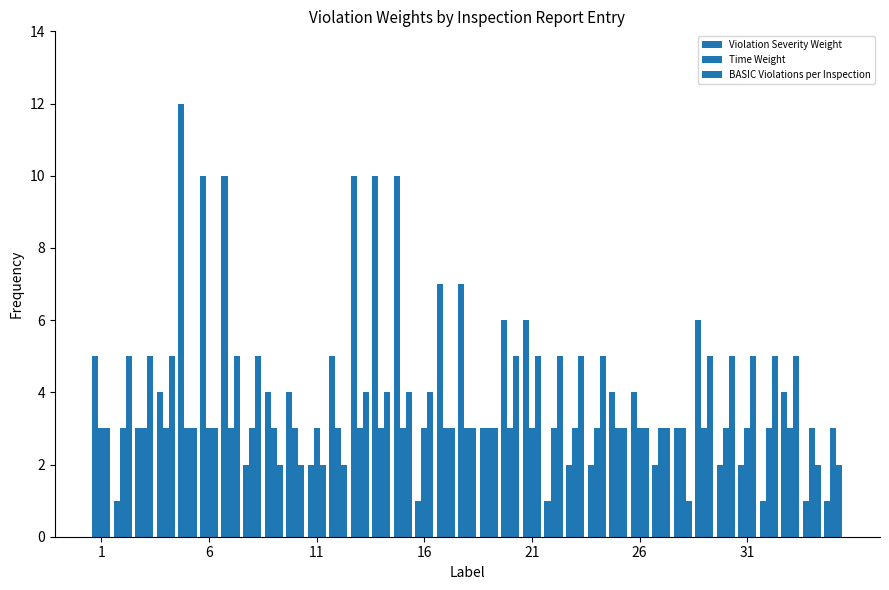

What is the maximum value shown in the chart?

12